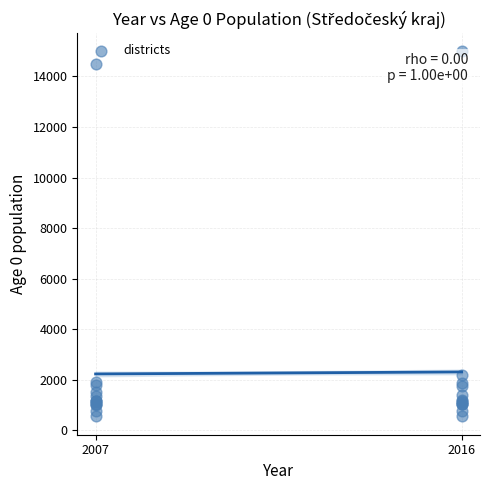

What Y value in the scatter plot is closest to 7768?

2167